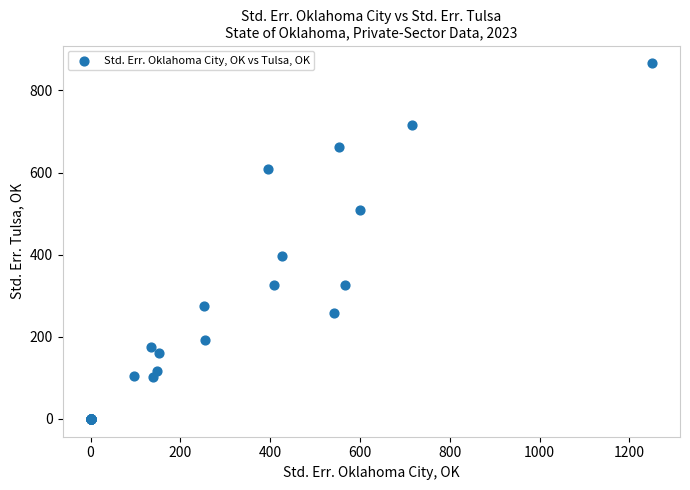

What Y value in the scatter plot is closest to 433?

396.0